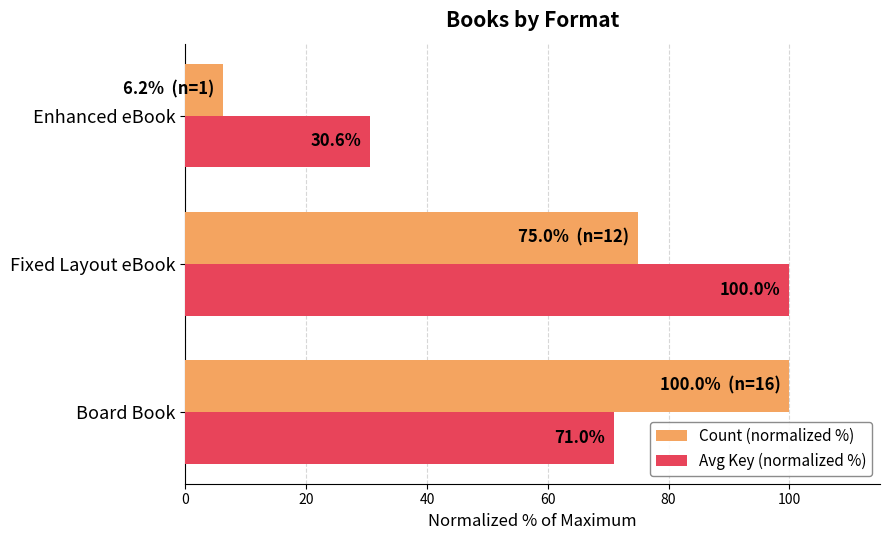

At which category is the sum across all series the highest?

Fixed Layout eBook